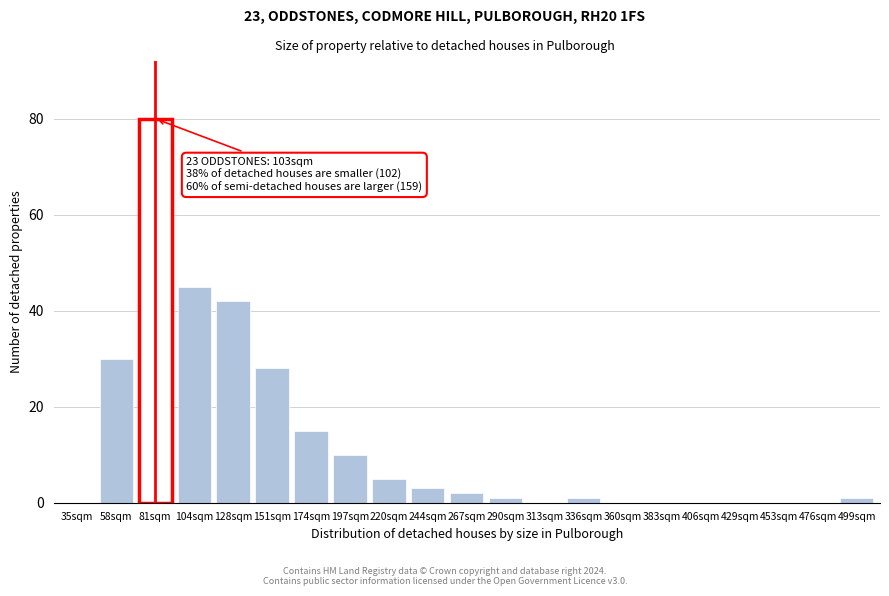

Reading right to left, extract all data points from this chart.

499sqm=1	476sqm=0	453sqm=0	429sqm=0	406sqm=0	383sqm=0	360sqm=0	336sqm=1	313sqm=0	290sqm=1	267sqm=2	244sqm=3	220sqm=5	197sqm=10	174sqm=15	151sqm=28	128sqm=42	104sqm=45	81sqm=80	58sqm=30	35sqm=0